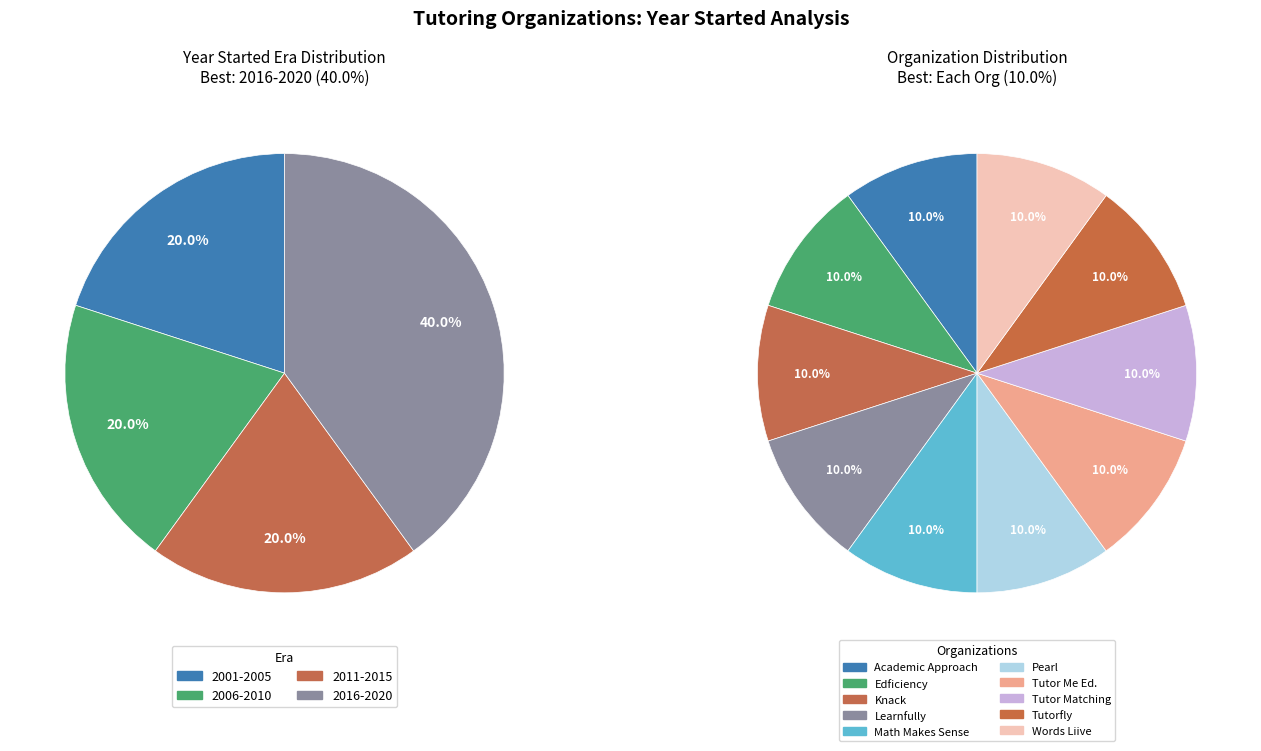

True or false: Tutorfly Holdings Inc. accounts for 22% of the total.

False